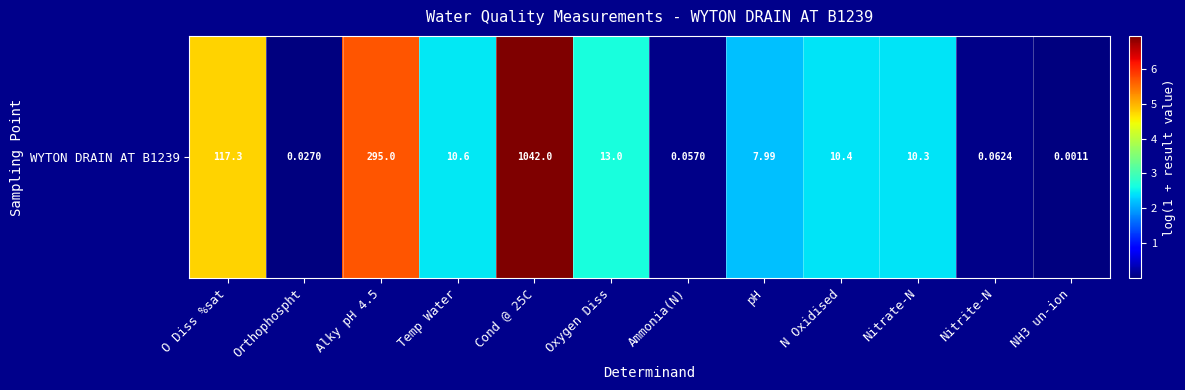

Reading right to left, transcribe all the data shown in this chart.

0.0	0.1	2.4	2.4	2.2	0.1	2.6	6.9	2.5	5.7	0.0	4.8